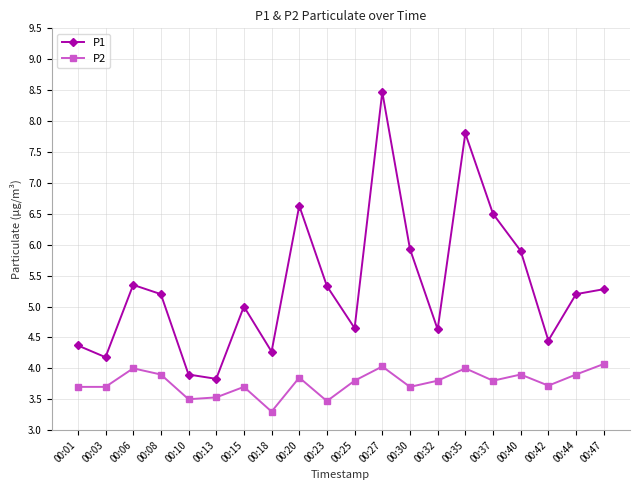

Which category has the lowest value in the P1 series?

00:13